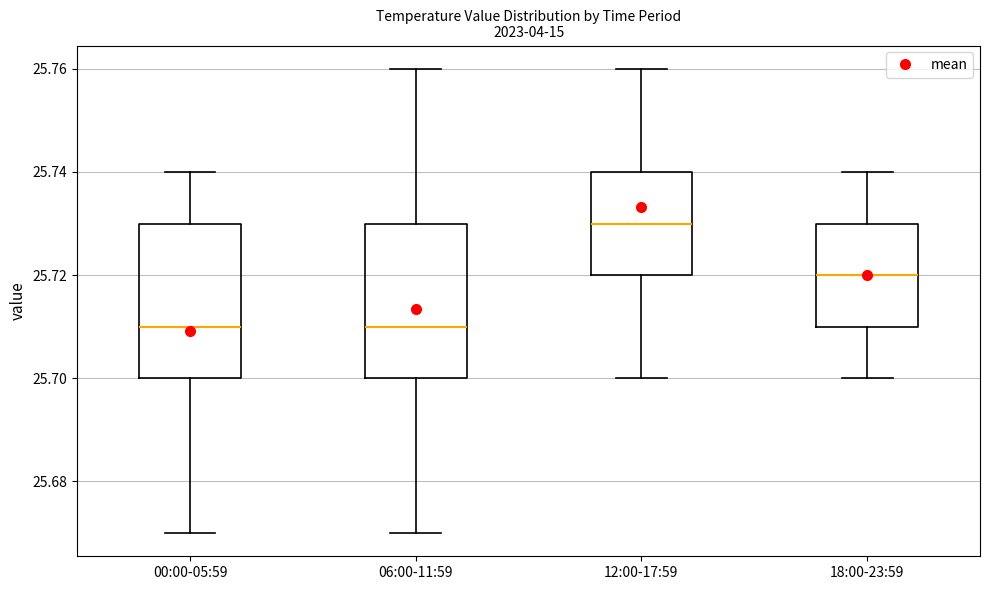

Reading left to right, transcribe this box plot: for each box, give where its median line is, the range the box spans, and where its two whiskers end, as read against the y-axis. The values are not printed on the chart, so give them approximately, as read against the axis.

00:00-05:59: median 25.71, box 25.70 to 25.73, whiskers 25.67 to 25.74
06:00-11:59: median 25.71, box 25.70 to 25.73, whiskers 25.67 to 25.76
12:00-17:59: median 25.73, box 25.72 to 25.74, whiskers 25.70 to 25.76
18:00-23:59: median 25.72, box 25.71 to 25.73, whiskers 25.70 to 25.74